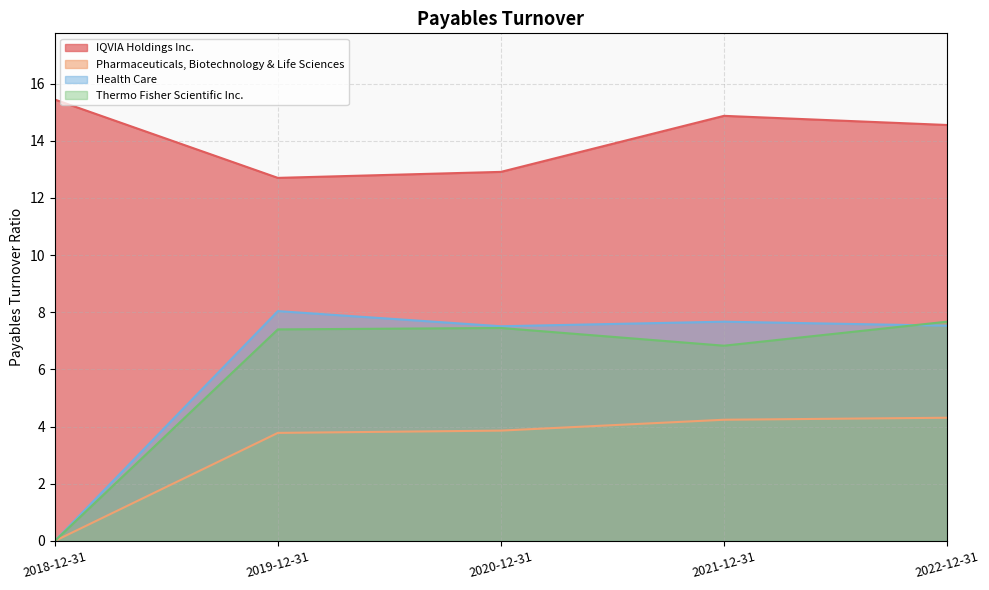

What is the spread (max minus min) of values at 2021-12-31?

10.6